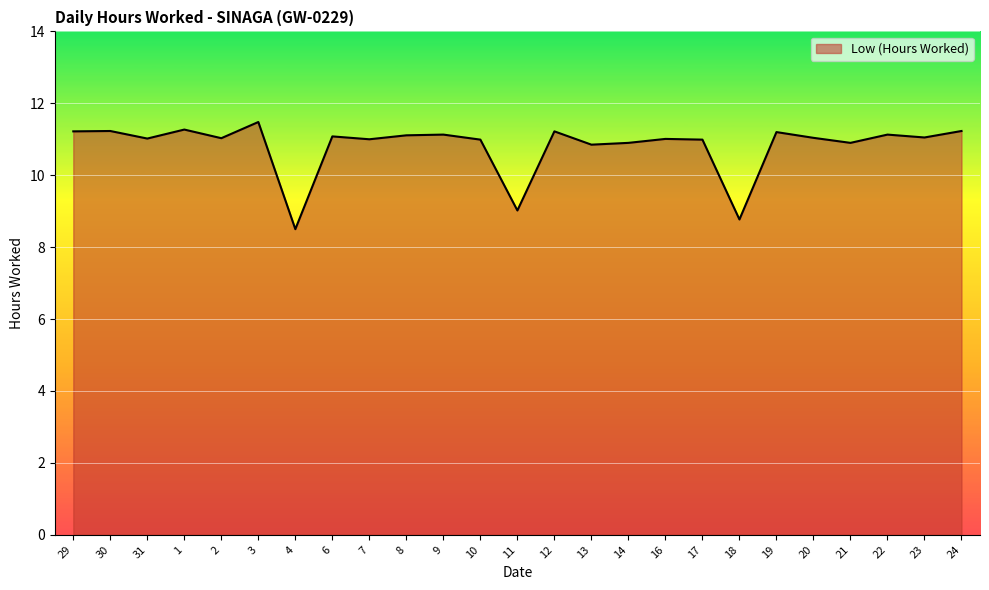

What position from the left is 29?

1